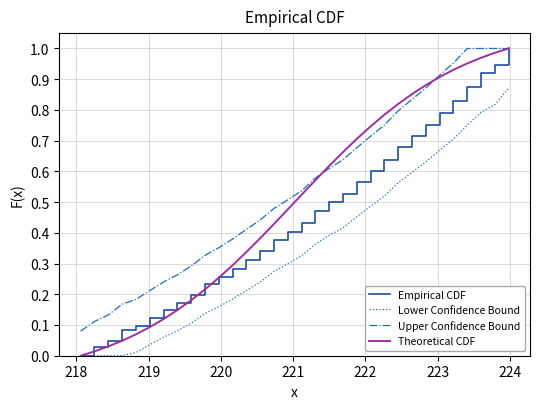

List the series in order of their overall mean, lowest first.

Lower Confidence Bound, Empirical CDF, Theoretical CDF, Upper Confidence Bound